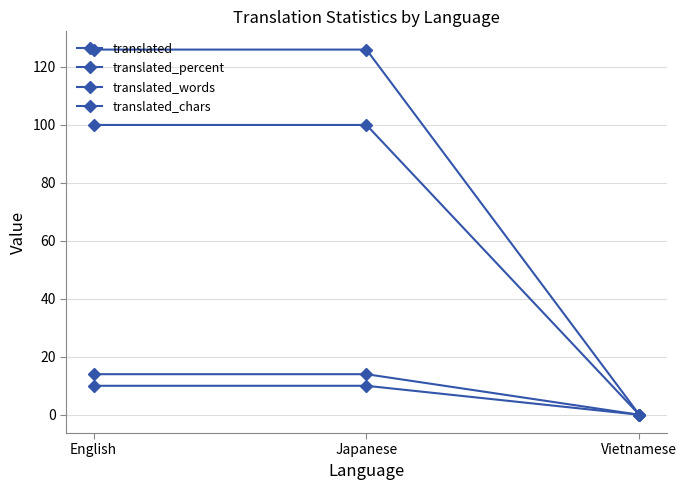

Which series changed the most between English and Japanese?

translated